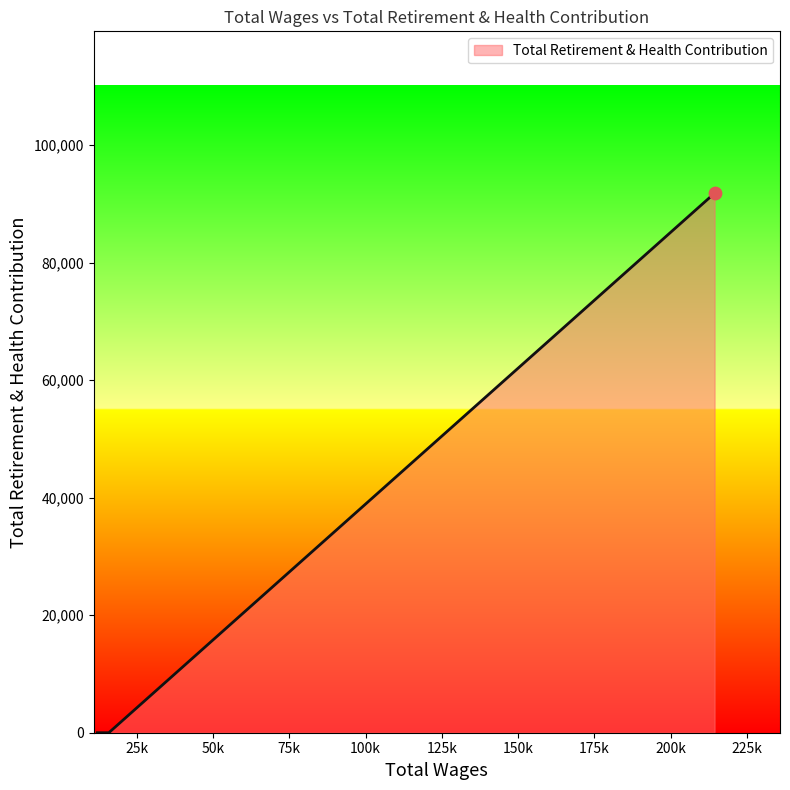

What is the difference between the maximum and minimum values?

91825